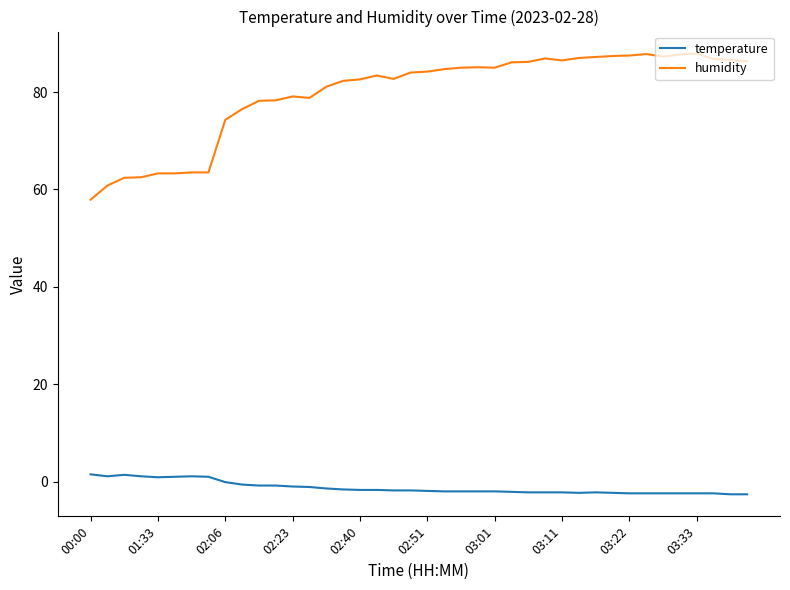

What is the difference between the maximum and minimum values in the temperature series?

4.1